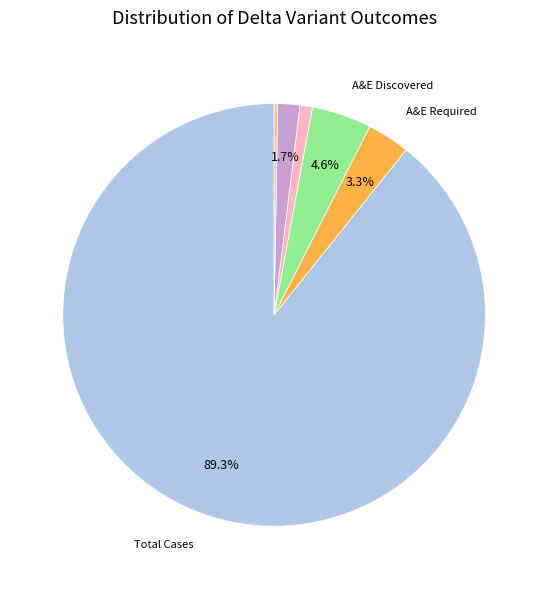

To the nearest percent, what is the difference between the largest and smallest slice percentages?

89%